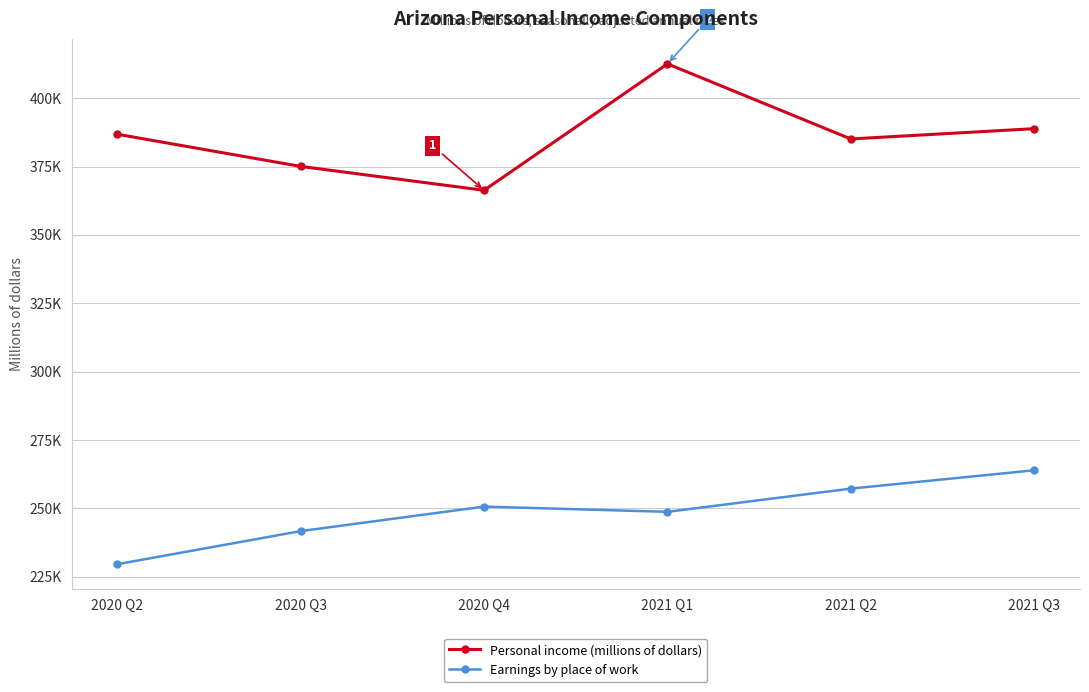

List the series in order of their peak value, highest first.

Personal income (millions of dollars), Earnings by place of work